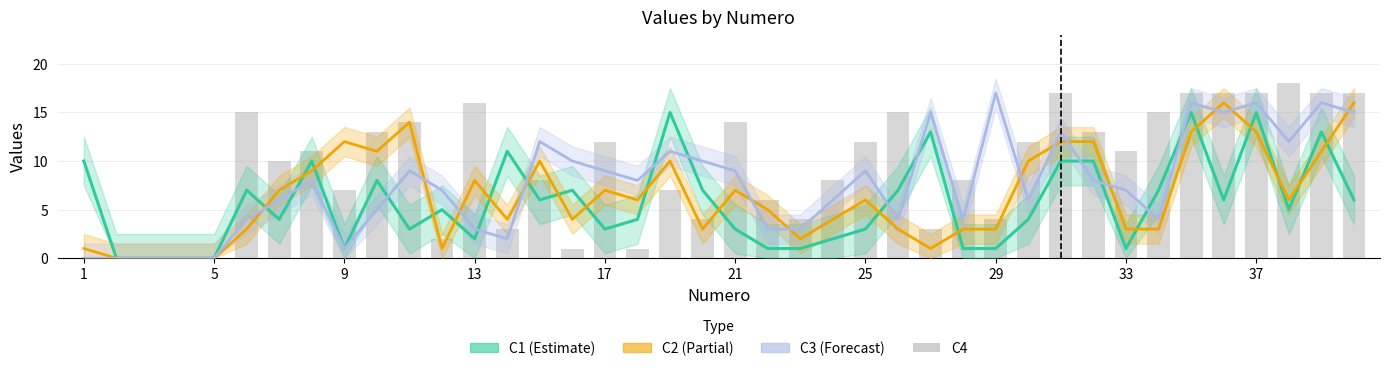

How many values in the C3 (Forecast) series exceed 8?

17